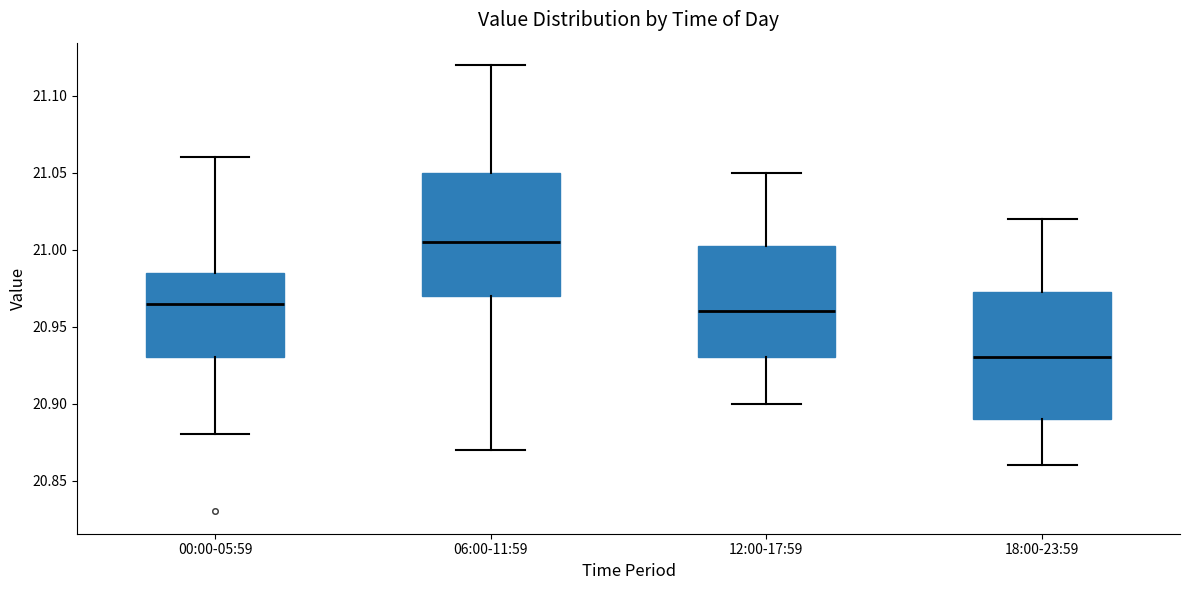

Which box has the highest median line?

06:00-11:59